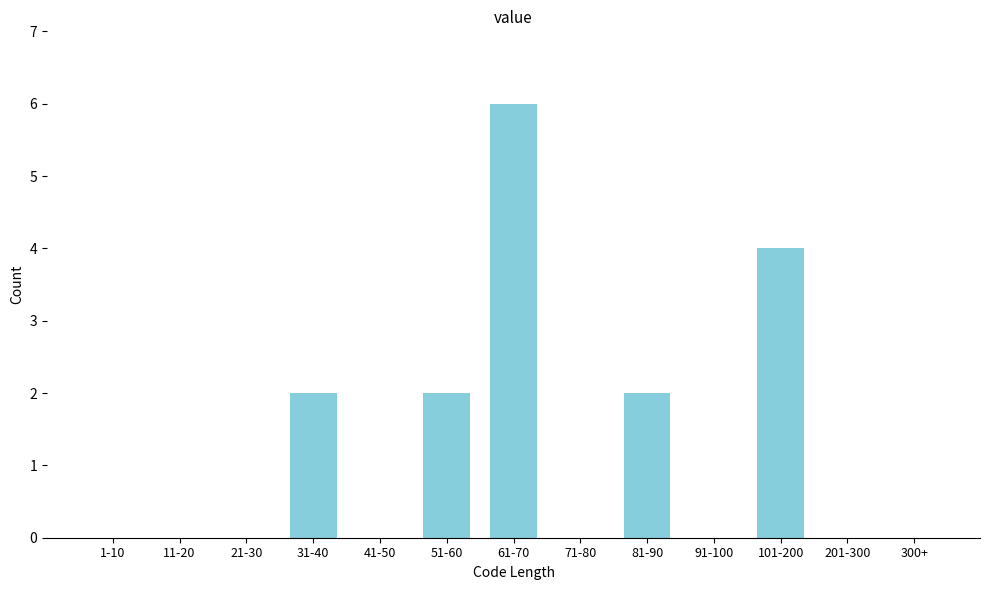

Reading left to right, what are all the values shown in this chart?

1-10=0	11-20=0	21-30=0	31-40=2	41-50=0	51-60=2	61-70=6	71-80=0	81-90=2	91-100=0	101-200=4	201-300=0	300+=0